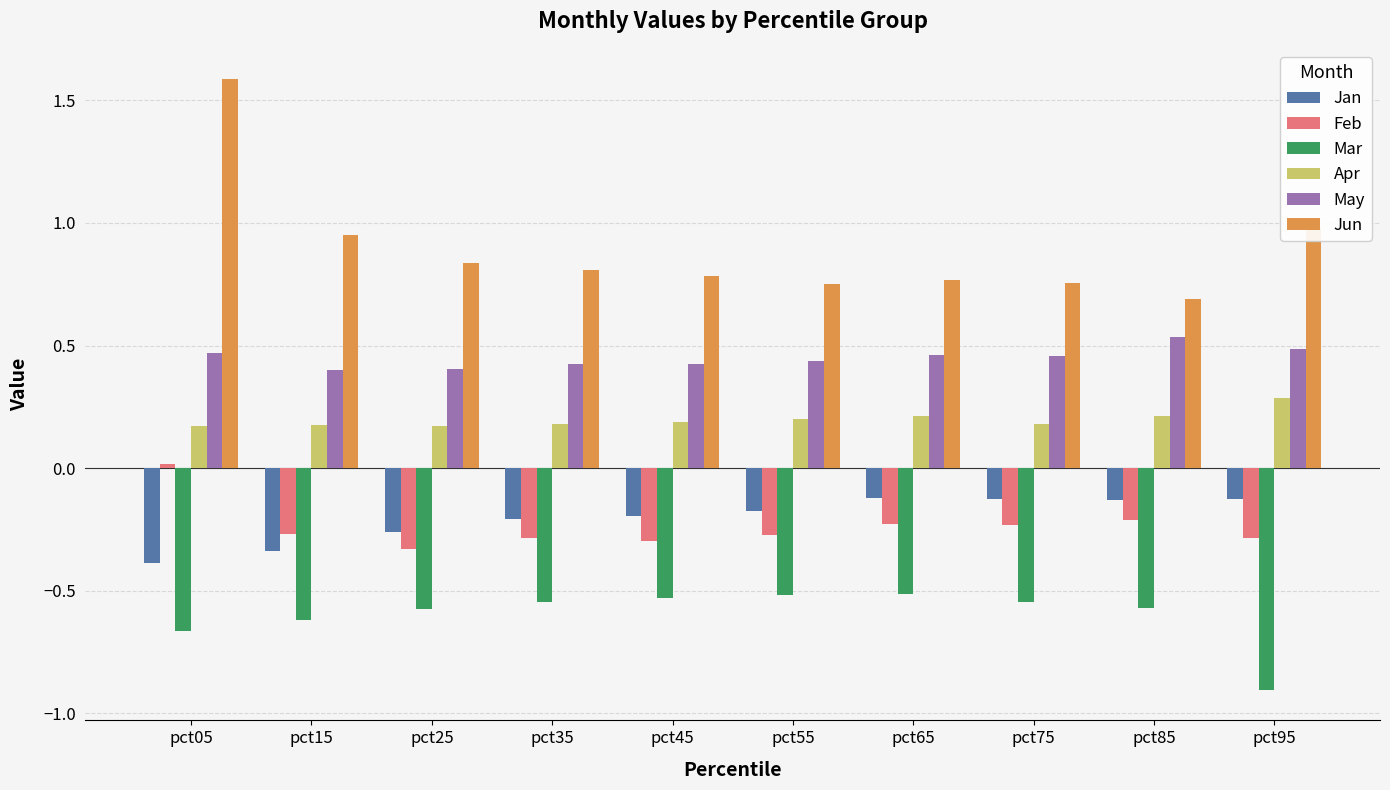

What is the difference between the highest and lowest values at pct75?

1.3